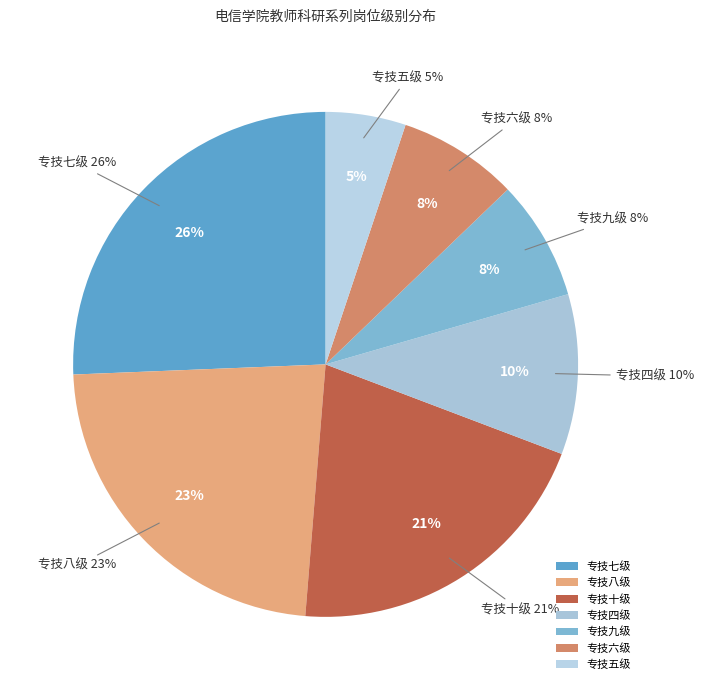

Does 专技七级 account for over 50% of the chart?

No